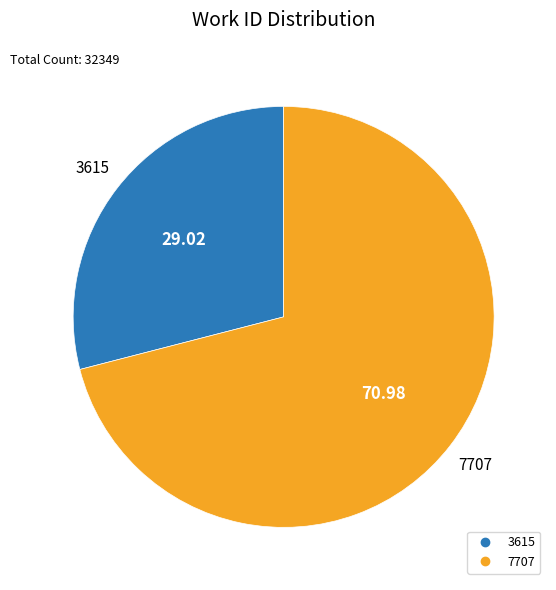

Approximately how many times larger is the value at 7707 compared to 3615?

2.4